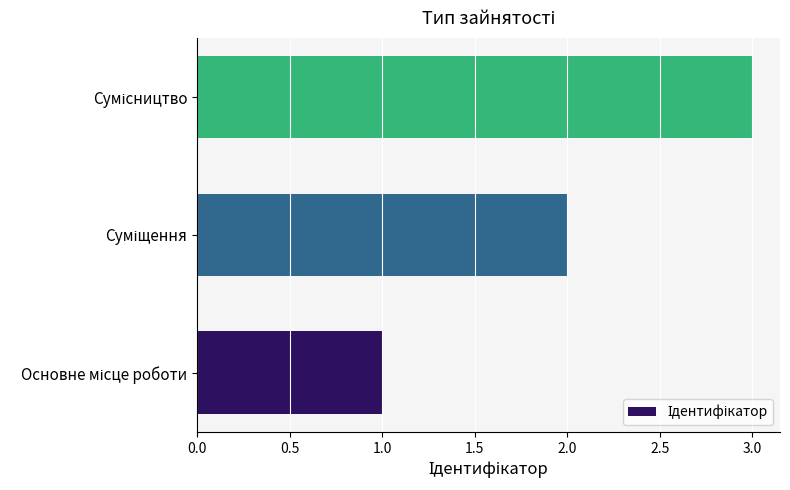

Count the number of categories in the chart.

3